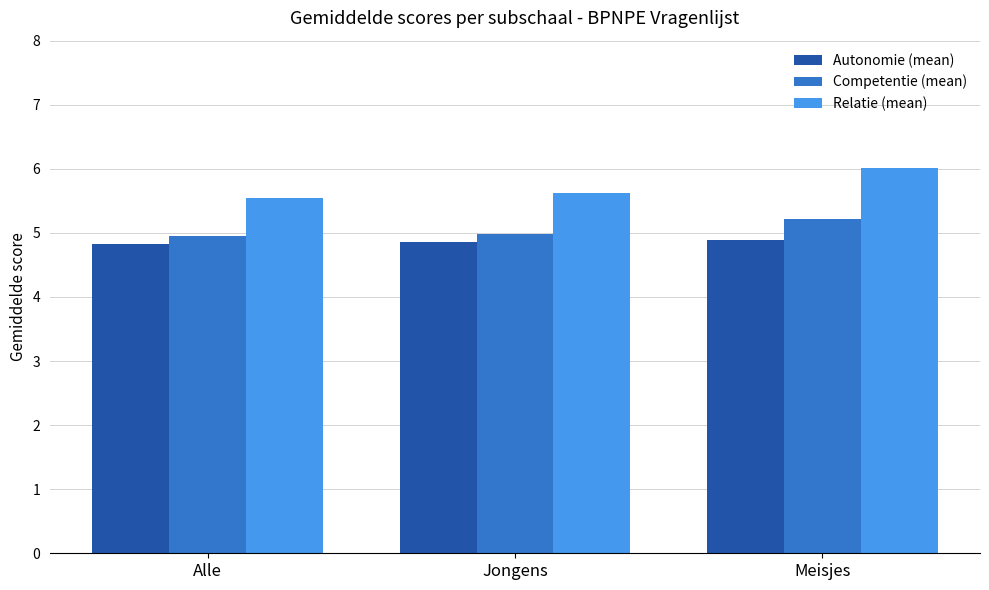

Is it true that Autonomie (mean) equals 4.9 at Meisjes?

True